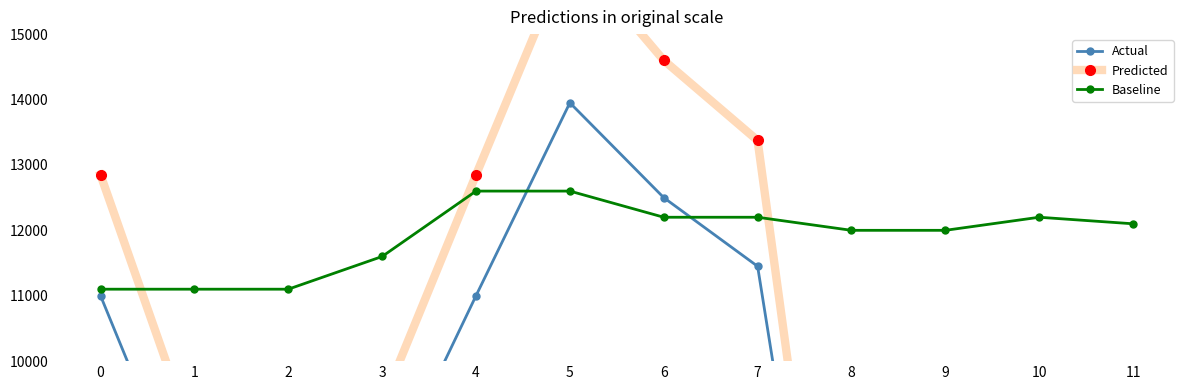

Between 3 and 9, which is larger?

3